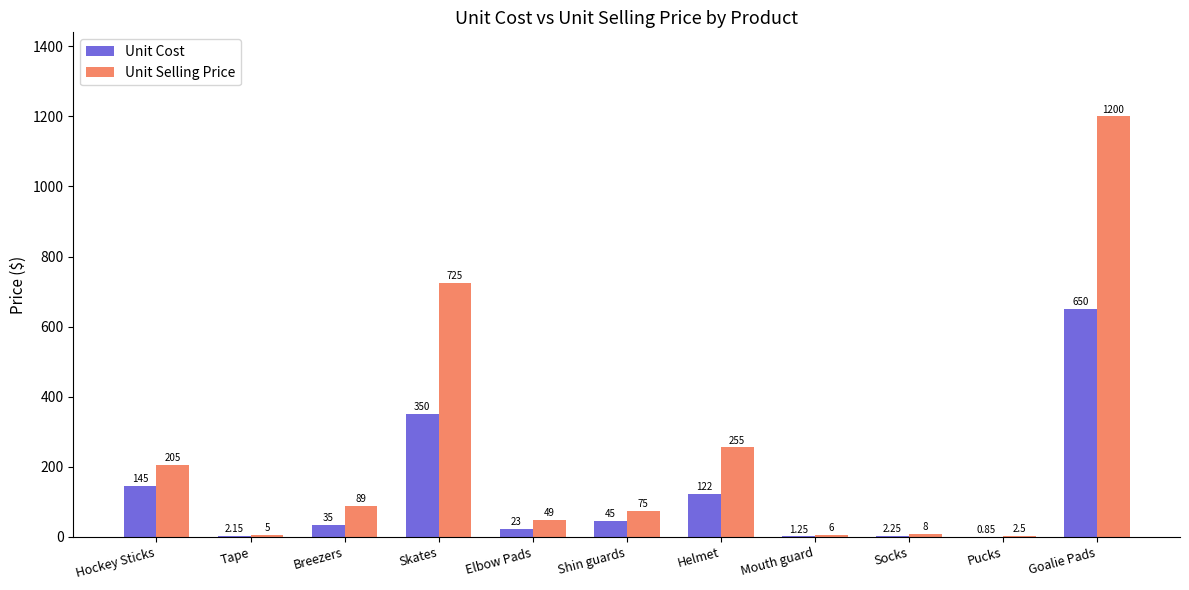

At which category is the sum across all series the highest?

Goalie Pads